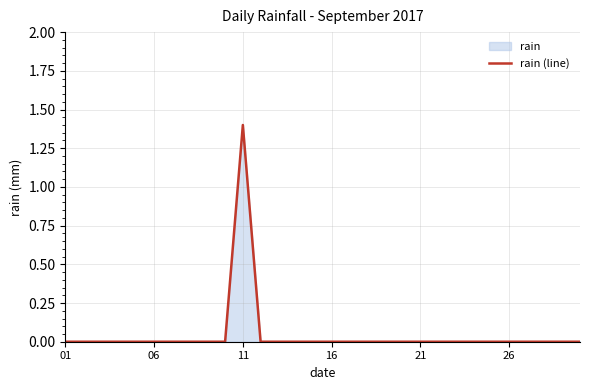

Which category has the highest value across all series?

11